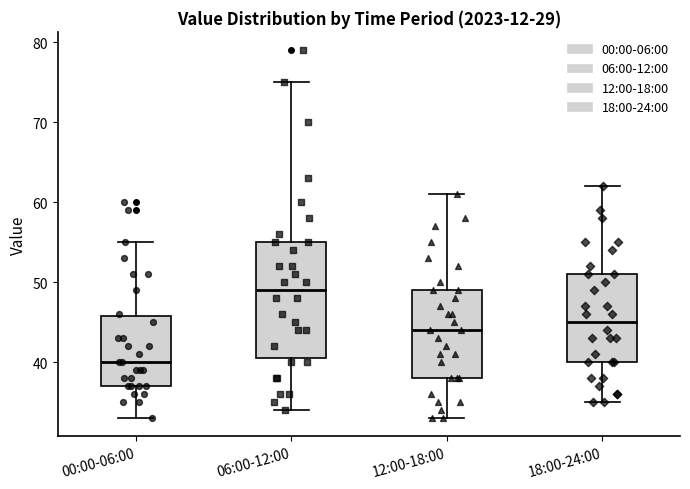

Where does the lower whisker of the box for 00:00-06:00 end on the y-axis? The values are not printed on the chart, so give them approximately, as read against the axis.

33